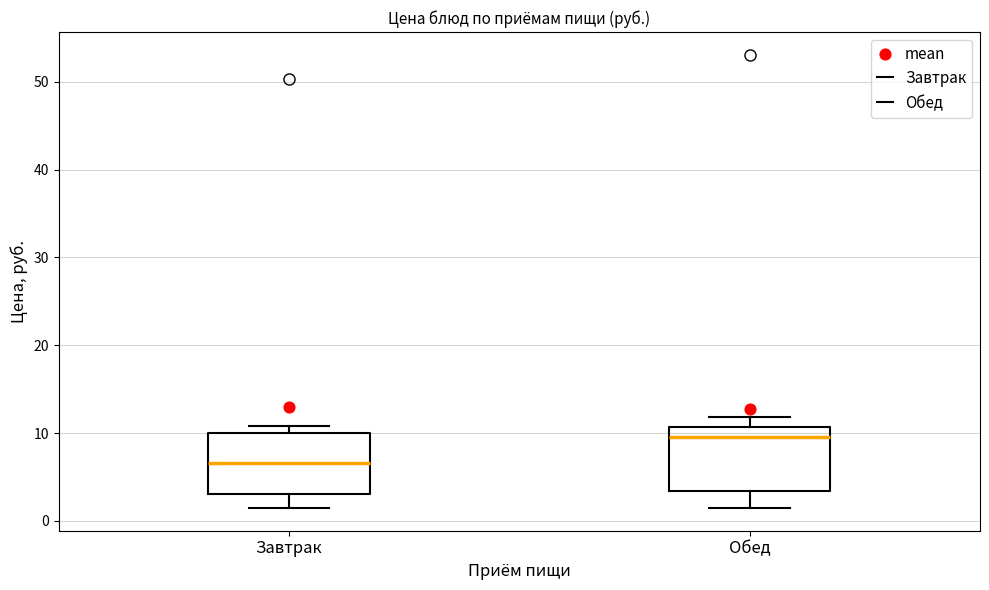

Reading left to right, transcribe this box plot: for each box, give where its median line is, the range the box spans, and where its two whiskers end, as read against the y-axis. The values are not printed on the chart, so give them approximately, as read against the axis.

Завтрак: median 7, box 3 to 10, whiskers 1 to 11
Обед: median 10, box 3 to 11, whiskers 1 to 12